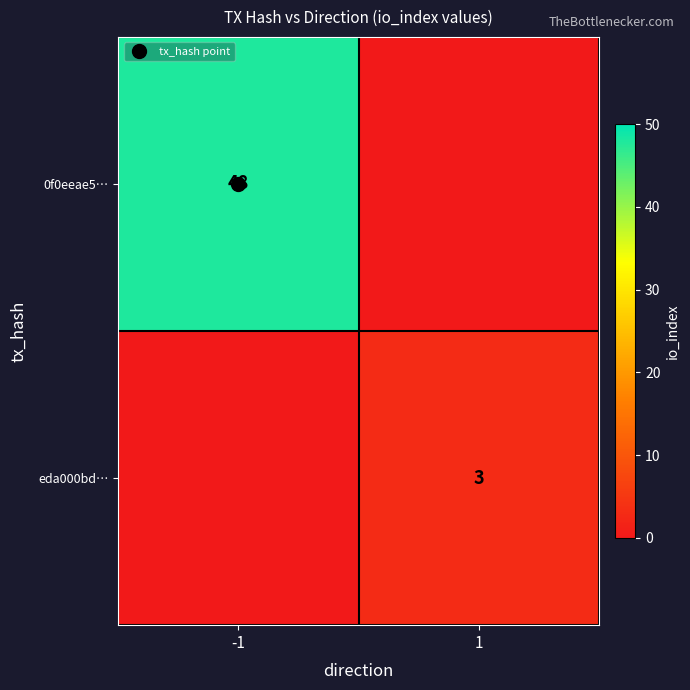

List the series in order of their peak value, highest first.

0f0eeae5…, eda000bd…